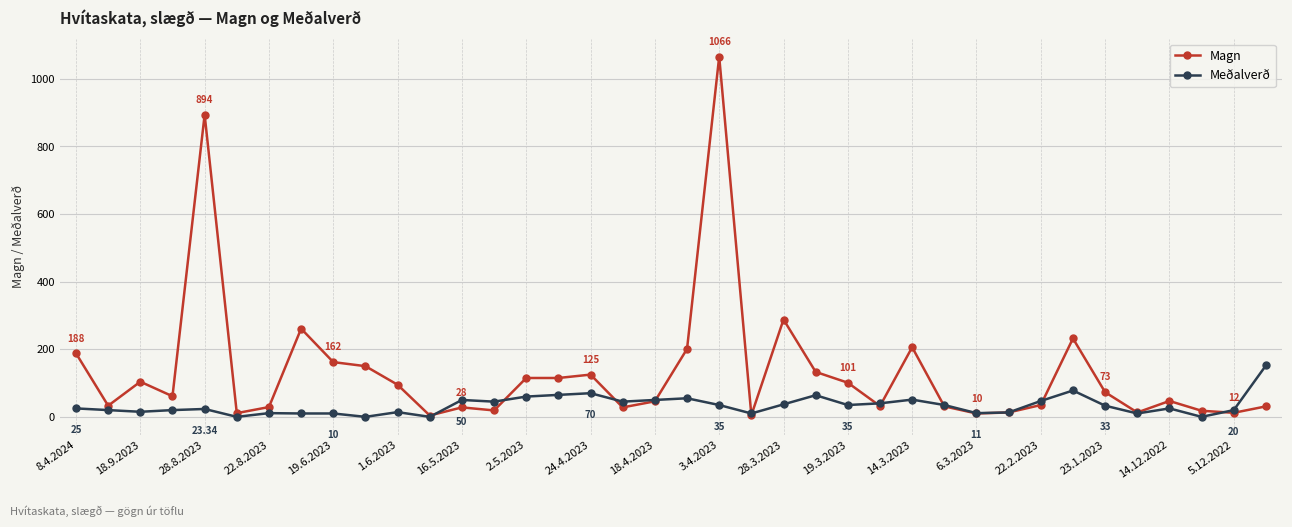

What is the sum of all Magn values?

5015.0